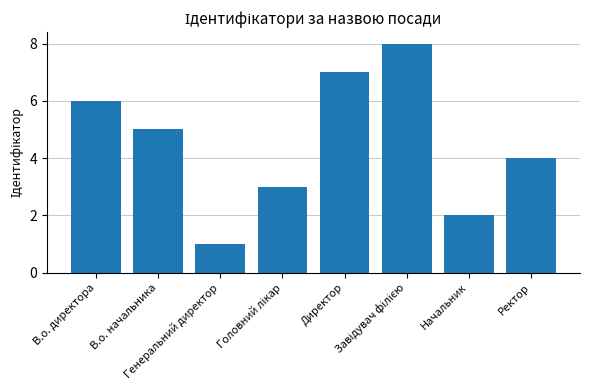

What is the sum of all values?

36